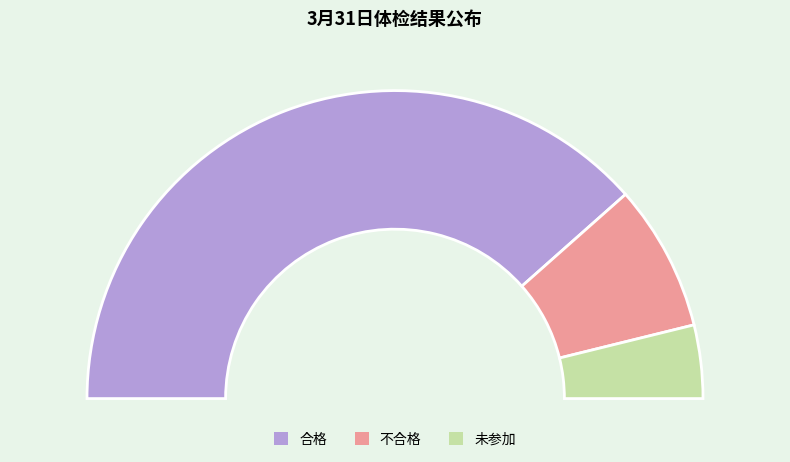

How many segments does this pie chart have?

3